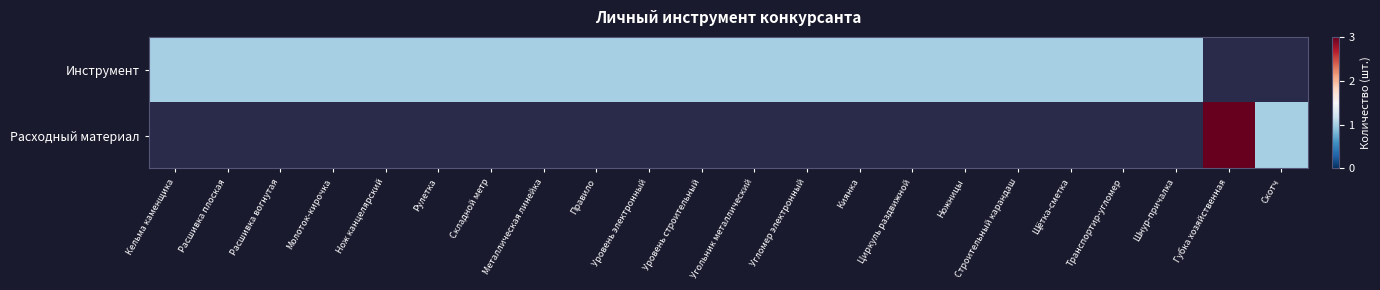

Rank the series by their average value, from lowest to highest.

Инструмент, Расходный материал